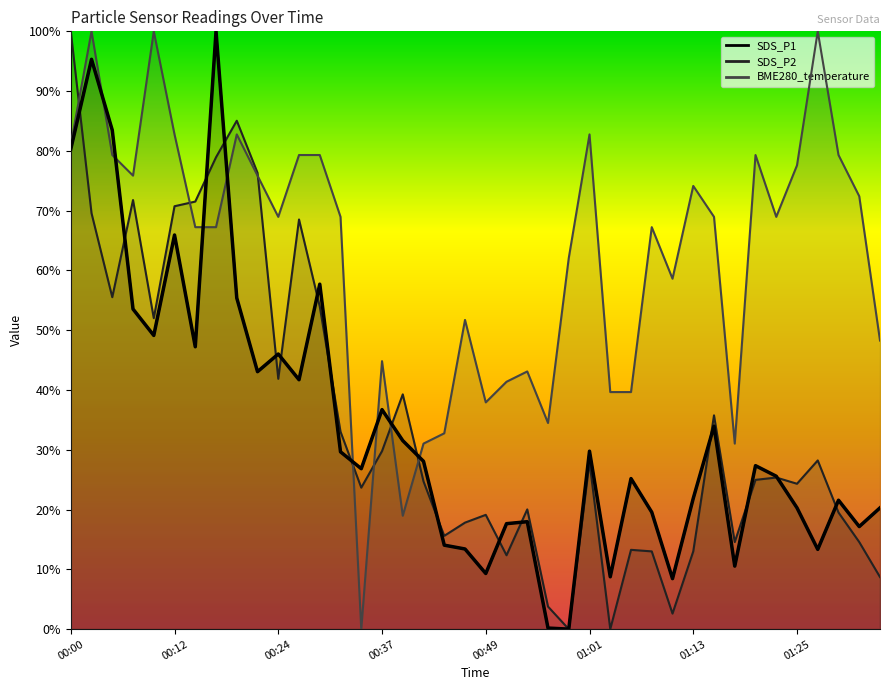

Where do SDS_P1 and SDS_P2 first cross each other?

00:00 and 00:02